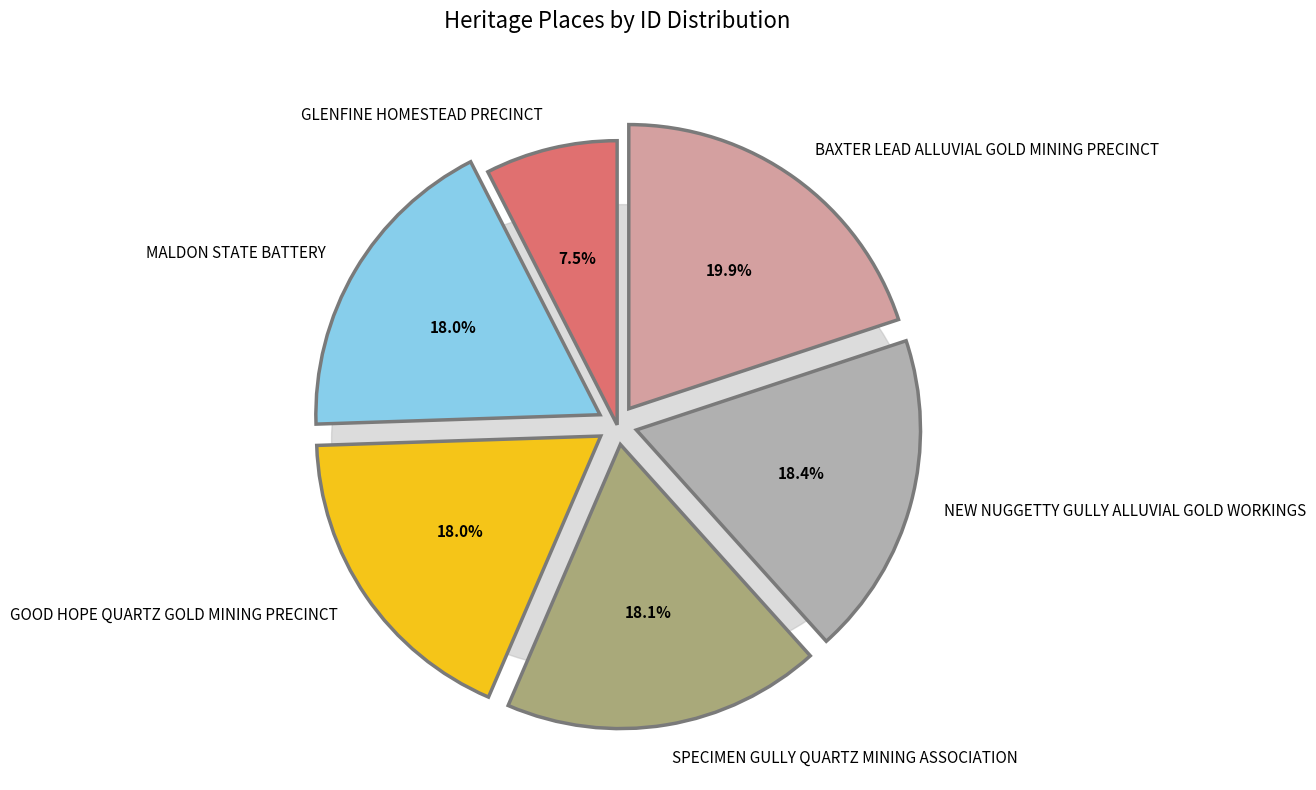

Does any single category account for the majority?

No